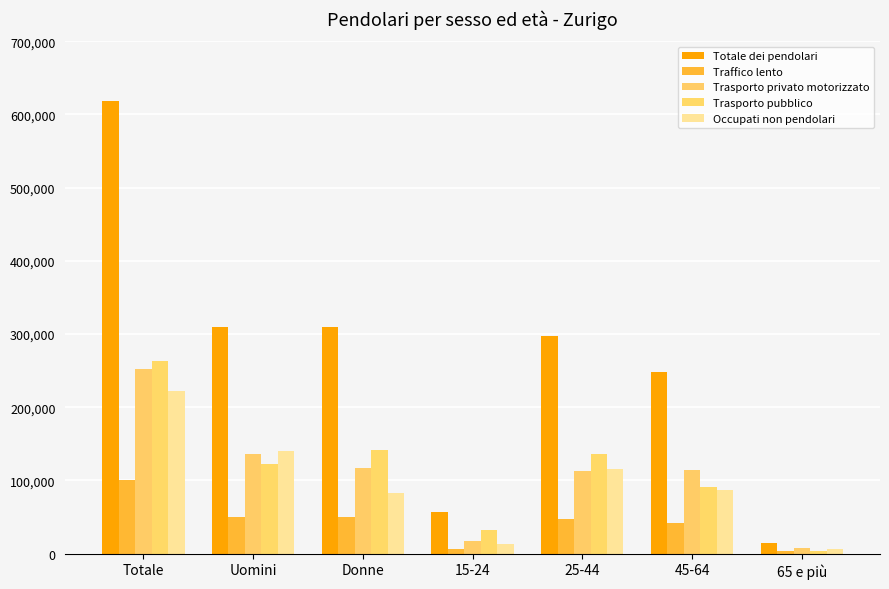

What is the value of the Trasporto pubblico bar at the 5th from the left?

136584